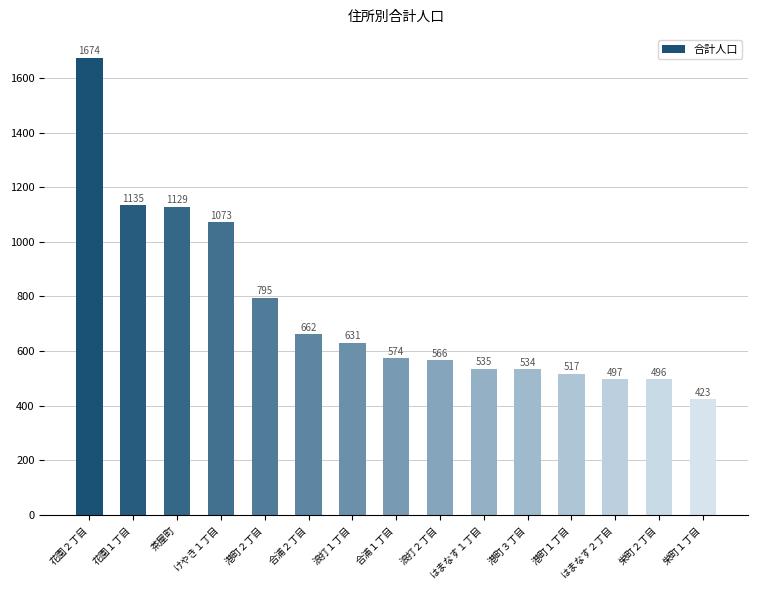

What is the label of the 2nd bar from the right?

栄町２丁目